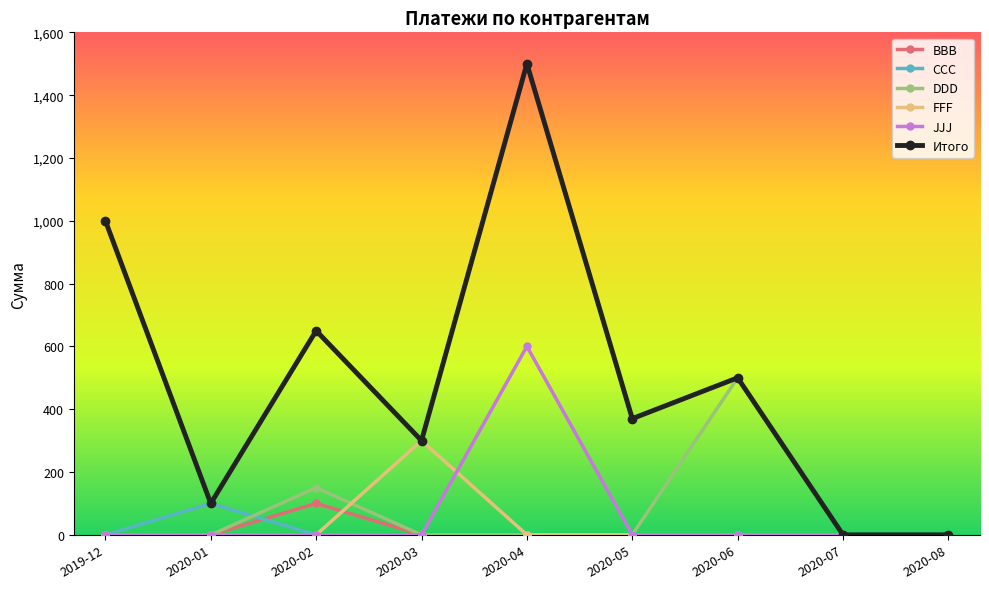

How many distinct data groups are displayed?

6